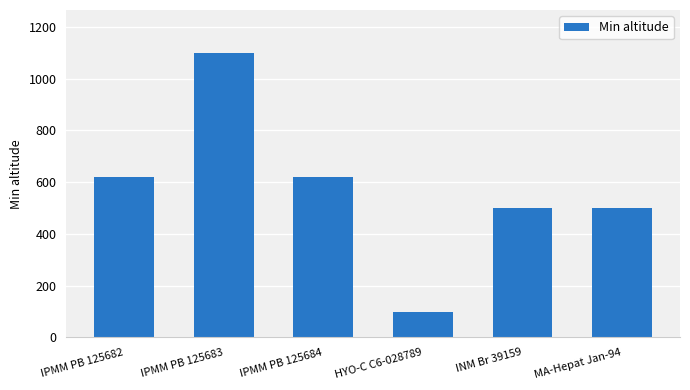

What is the ratio of the value at IPMM PB 125684 to the value at MA-Hepat Jan-94?

1.2